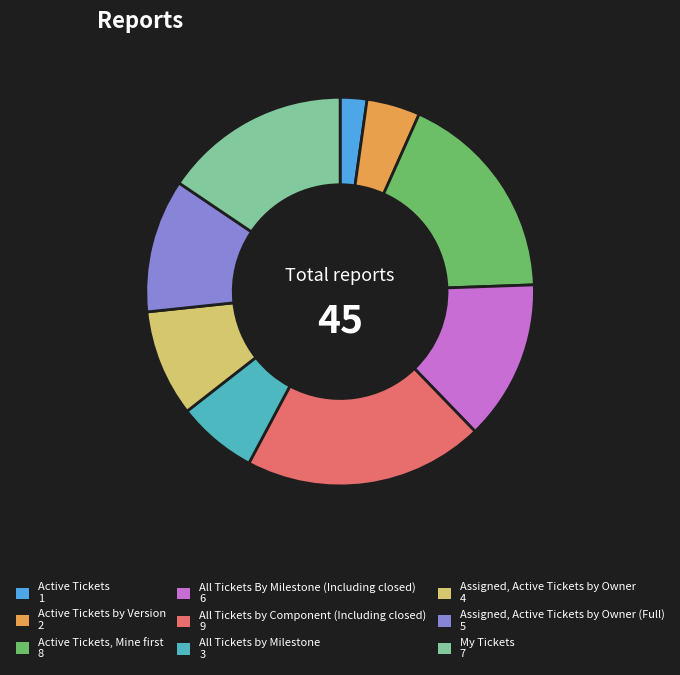

How many segments does this pie chart have?

9